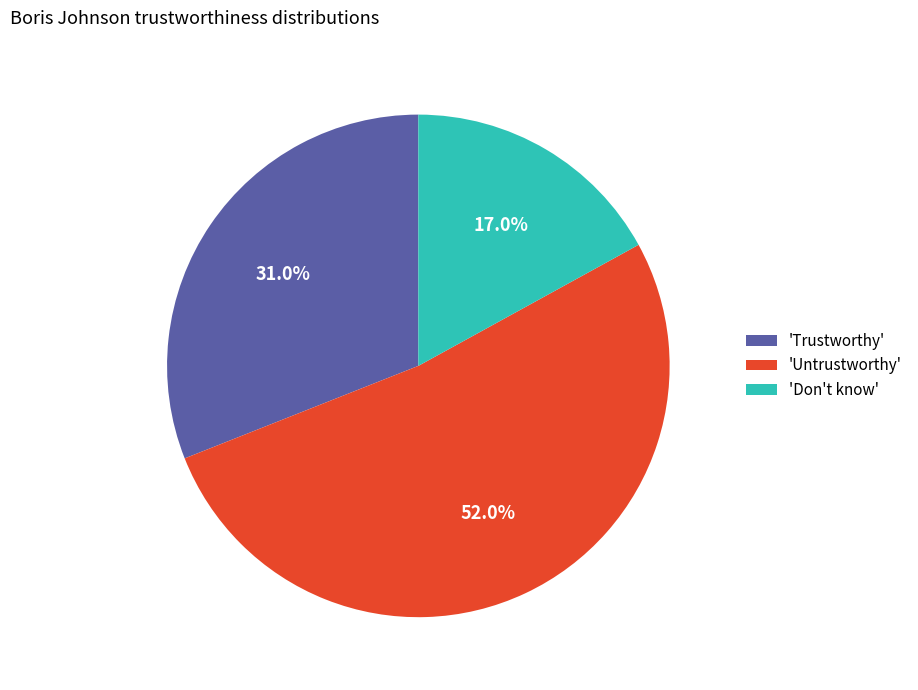

Between 'Don't know' and 'Untrustworthy', which is larger?

'Untrustworthy'